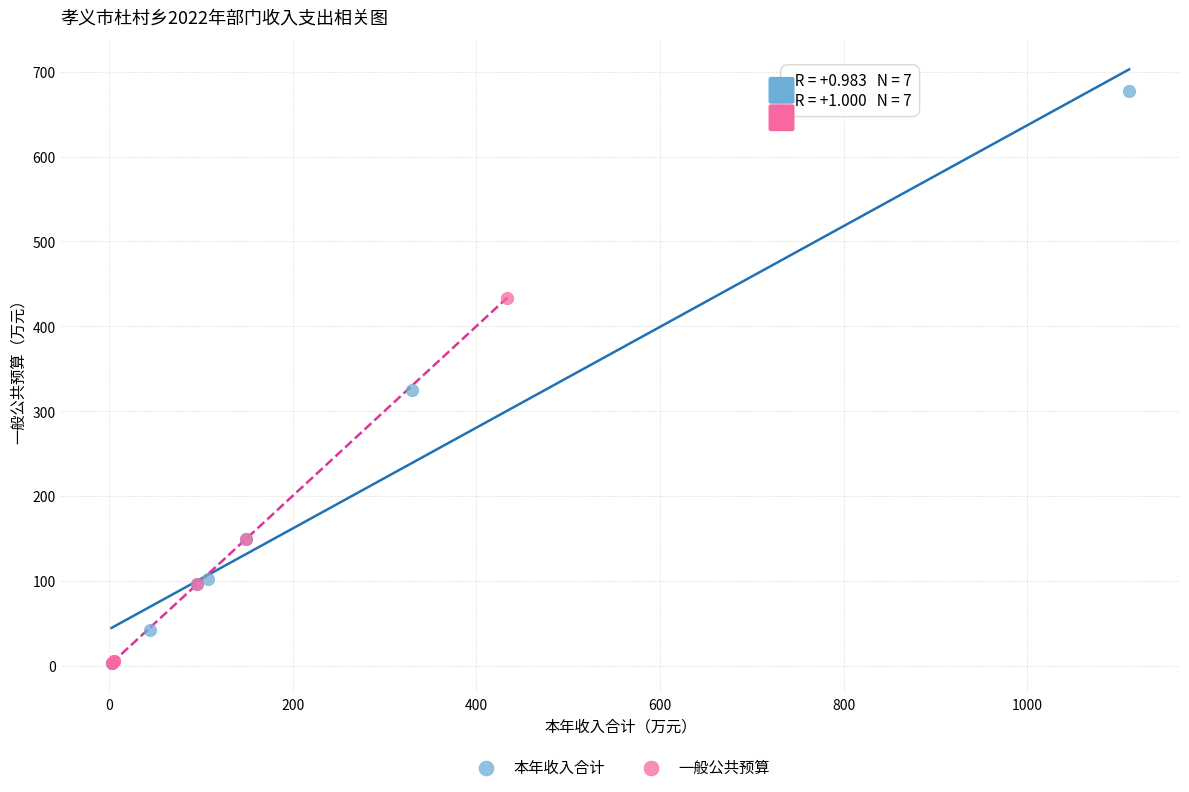

What are all the series names shown in the legend?

本年收入合计, 一般公共预算